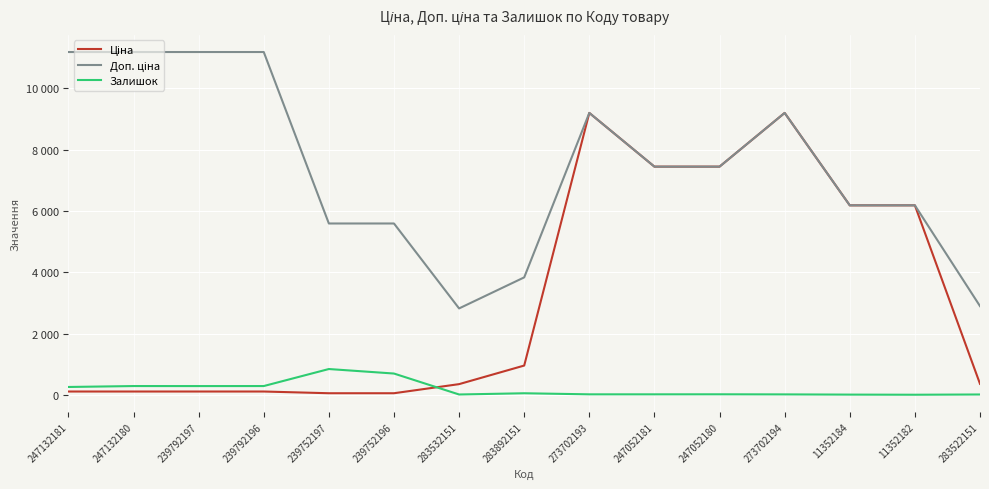

Does the chart have visible grid lines?

Yes